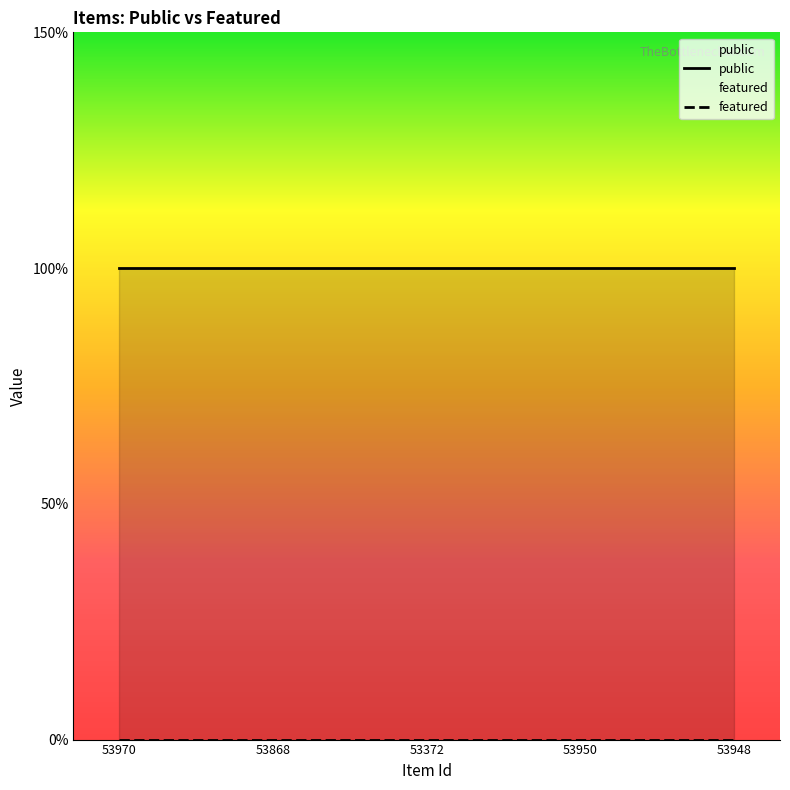

What is the label of the 4th point from the right?

53868